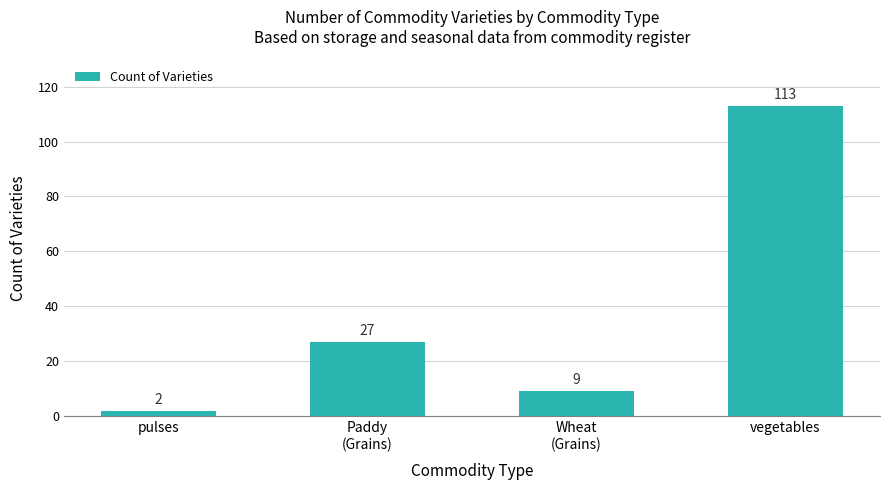

Reading left to right, extract all data points from this chart.

pulses=2	Paddy
(Grains)=27	Wheat
(Grains)=9	vegetables=113